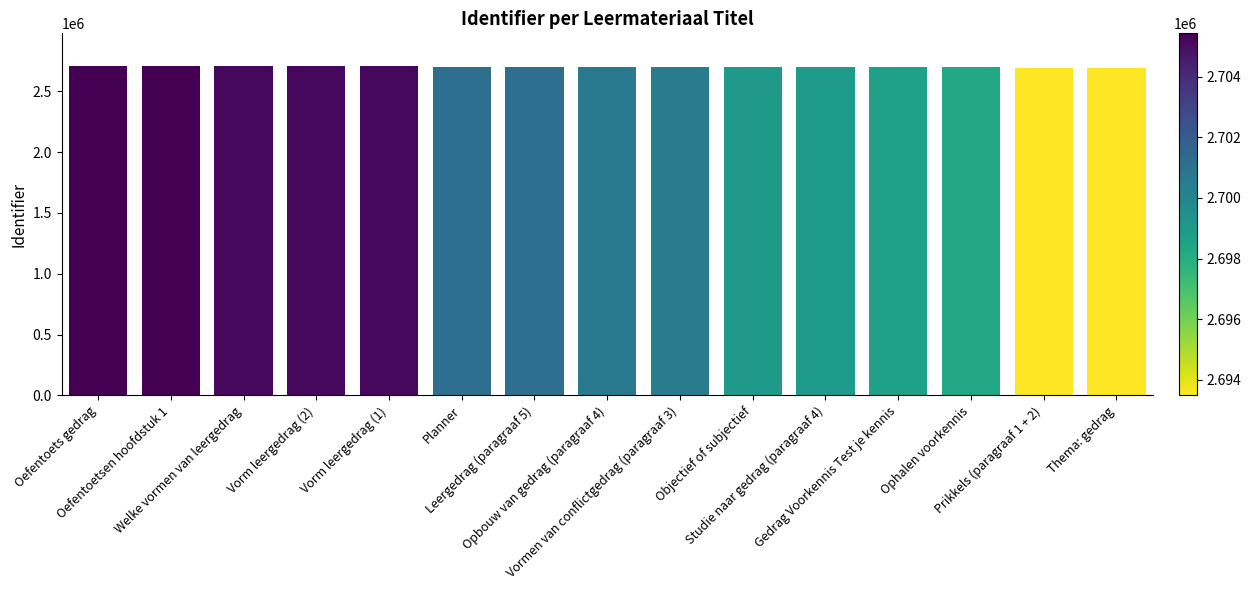

What is the sum of all values?

40511508